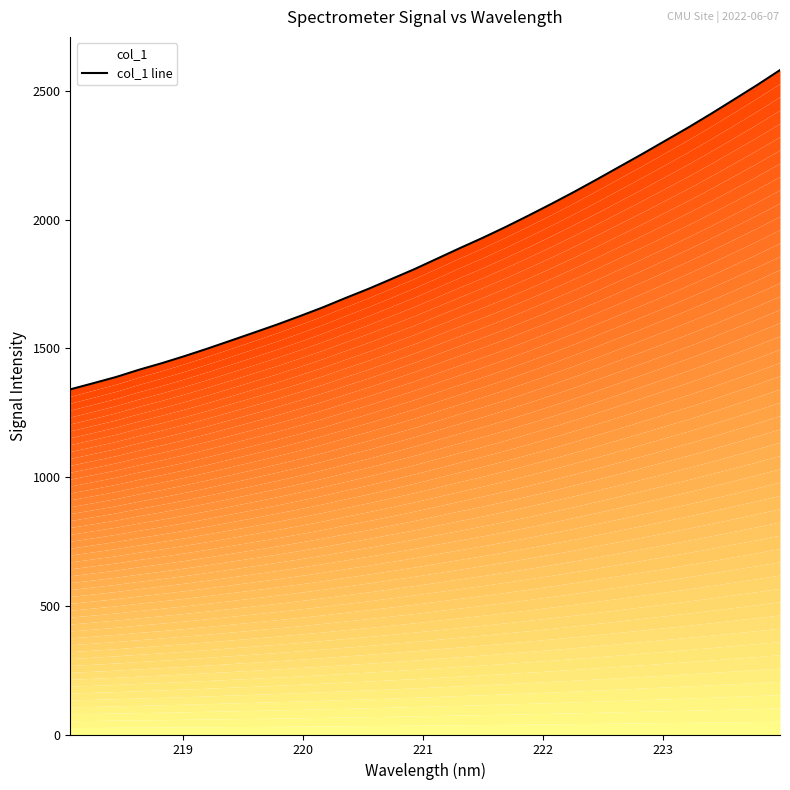

Reading left to right, what are all the values shown in this chart?

1341.1	1364.9	1389.2	1417.3	1443.0	1470.7	1499.9	1530.4	1561.2	1592.2	1625.1	1658.9	1695.6	1731.1	1769.2	1807.3	1848.5	1889.6	1929.7	1971.9	2016.2	2061.7	2108.6	2157.3	2207.1	2256.9	2308.1	2359.3	2412.8	2468.1	2523.8	2581.8